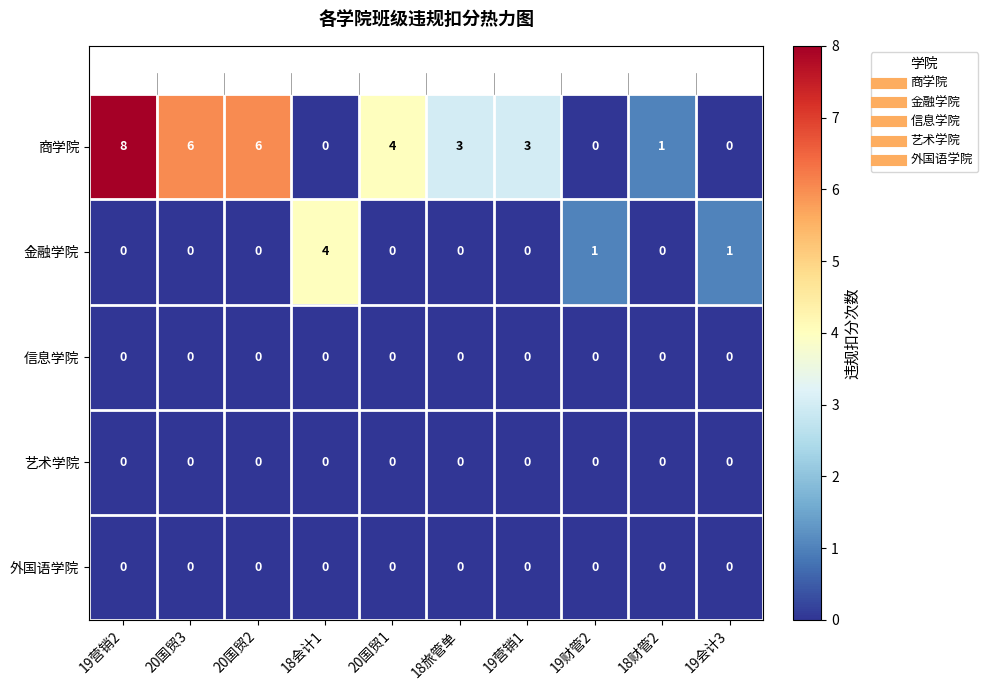

Which series changed the most between 20国贸1 and 19财管2?

商学院